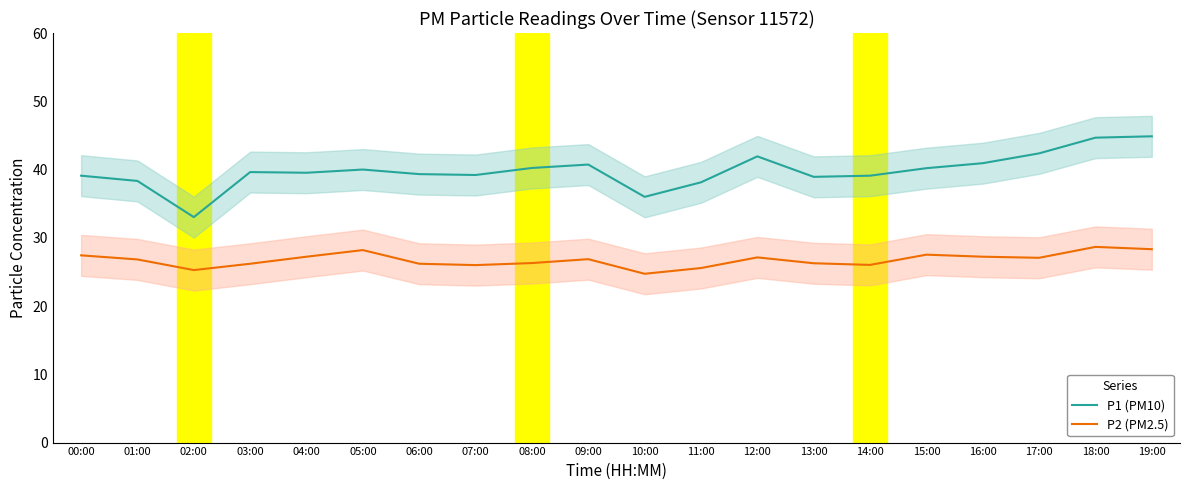

Is it true that P1 (PM10) equals 39.2 at 07:00?

True